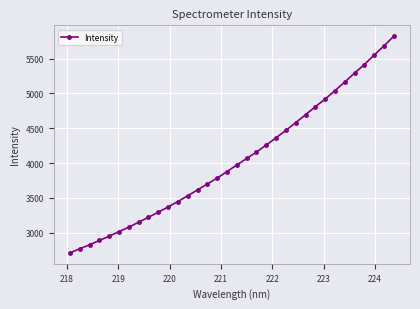

What is the value of the 33rd point from the left?

5685.1